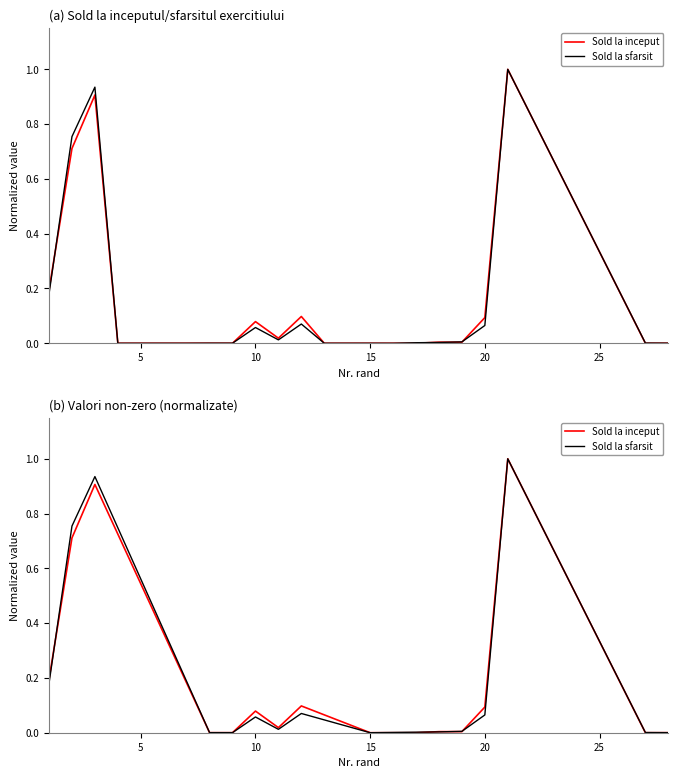

The Sold la sfarsit series shows 0.0 at 10. True or false?

False